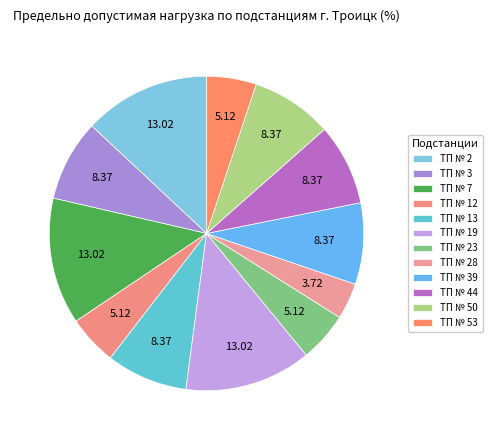

To the nearest percent, what is the combined percentage of ТП № 3 and ТП № 50?

17%